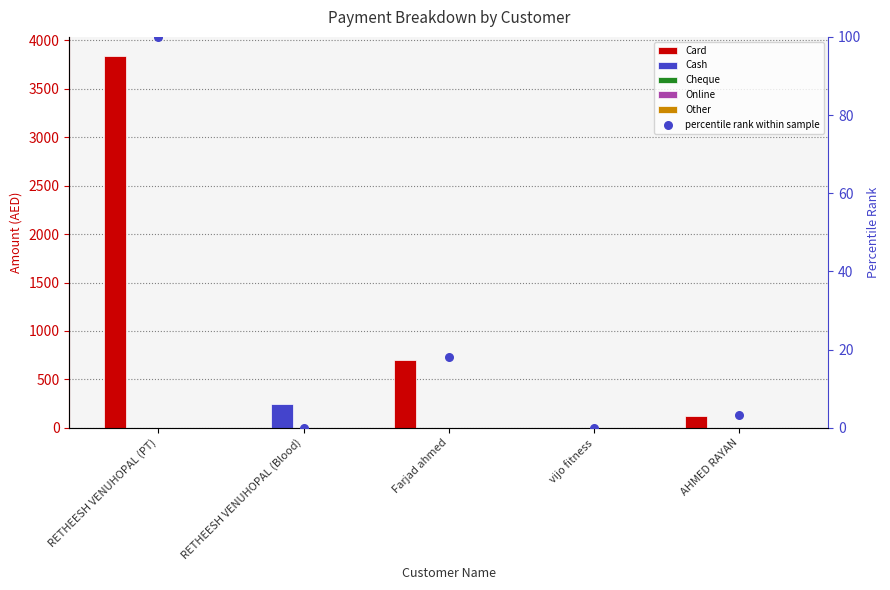

What are all the series names shown in the legend?

Card, Cash, Cheque, Online, Other, percentile rank within sample